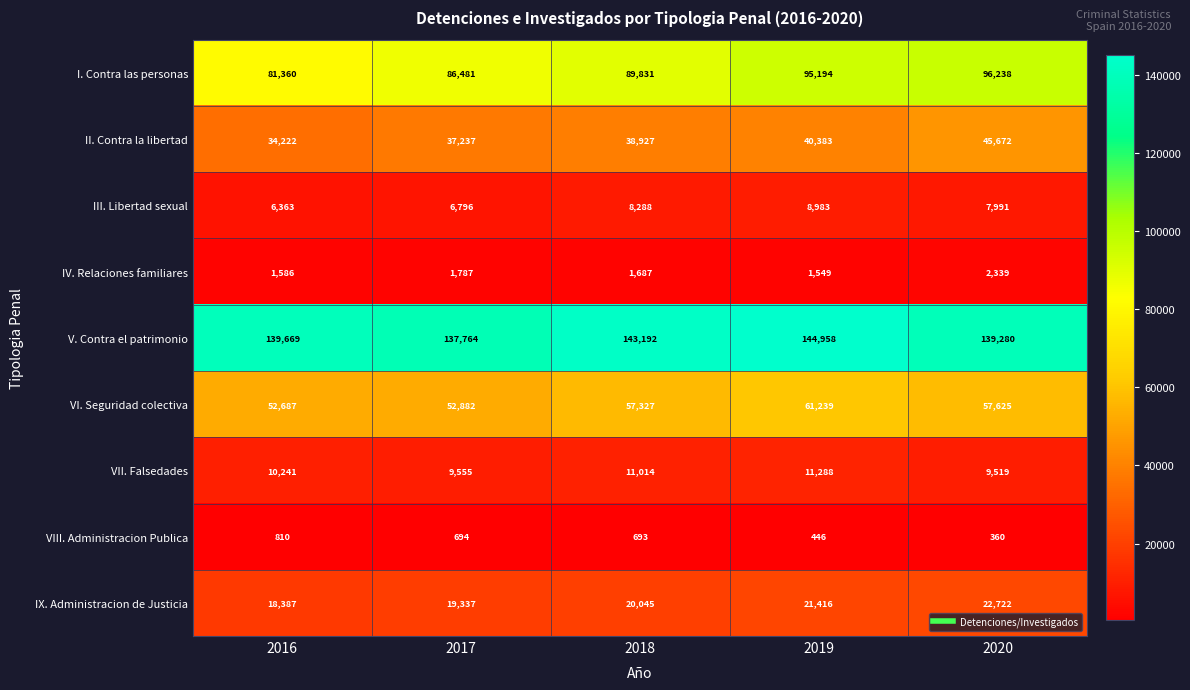

Which series changed the most between 2016 and 2018?

I. Contra las personas